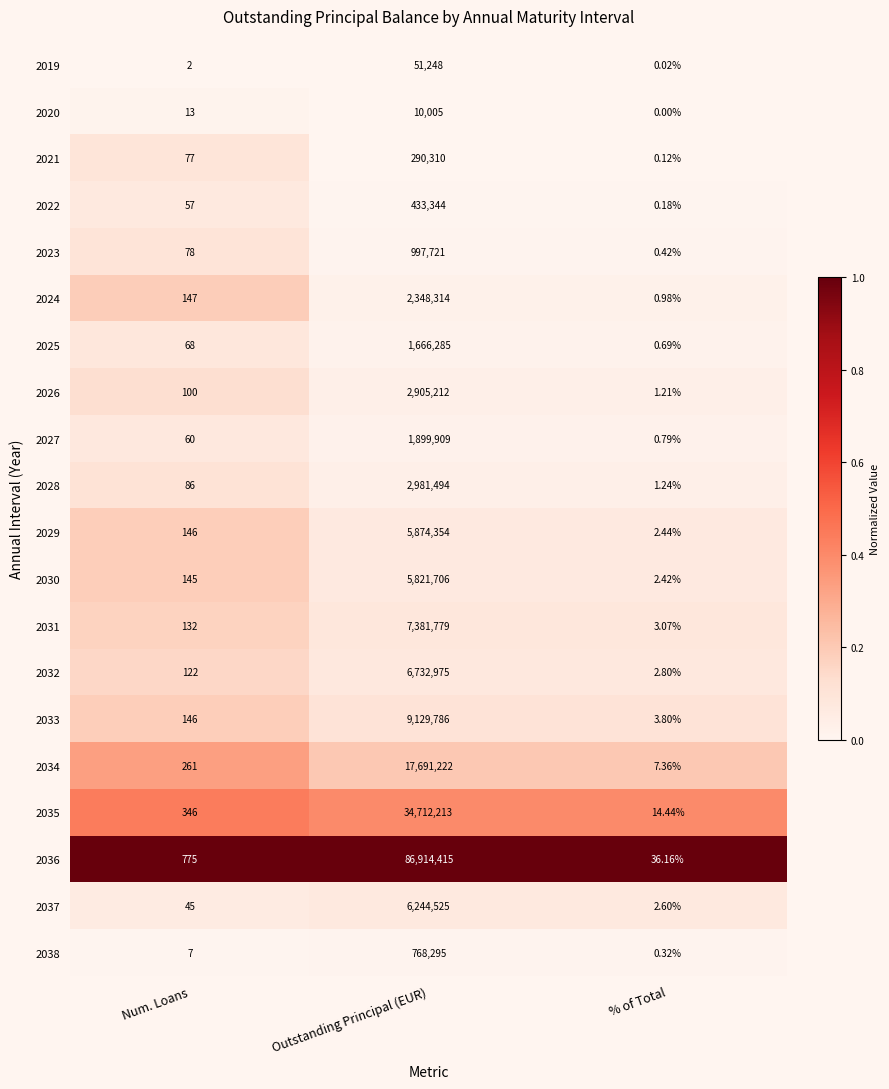

Which series has the largest total across all categories?

2036